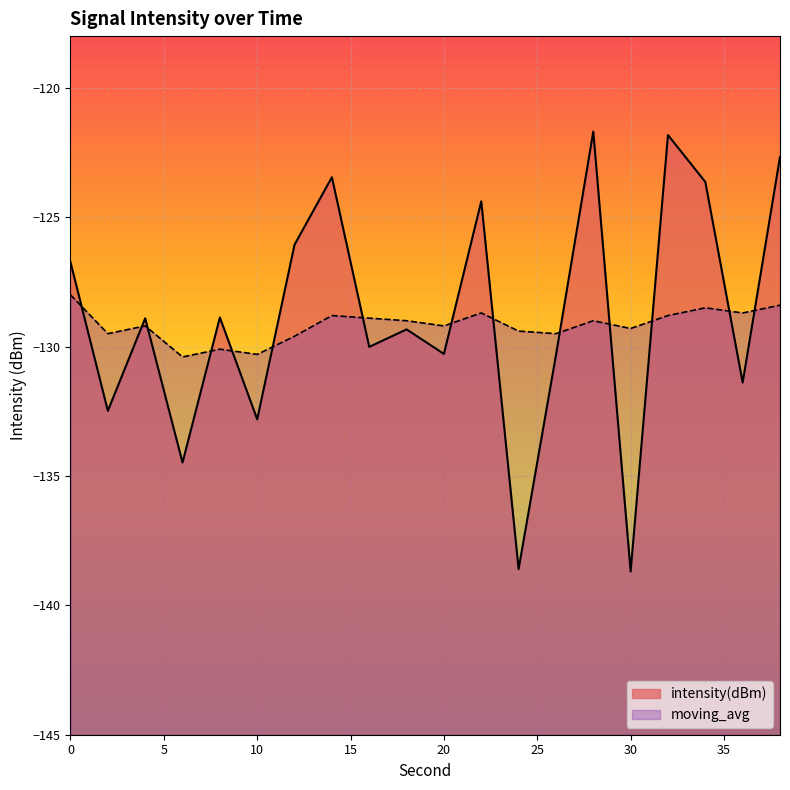

The value of moving_avg at 14 is -220.3. True or false?

False